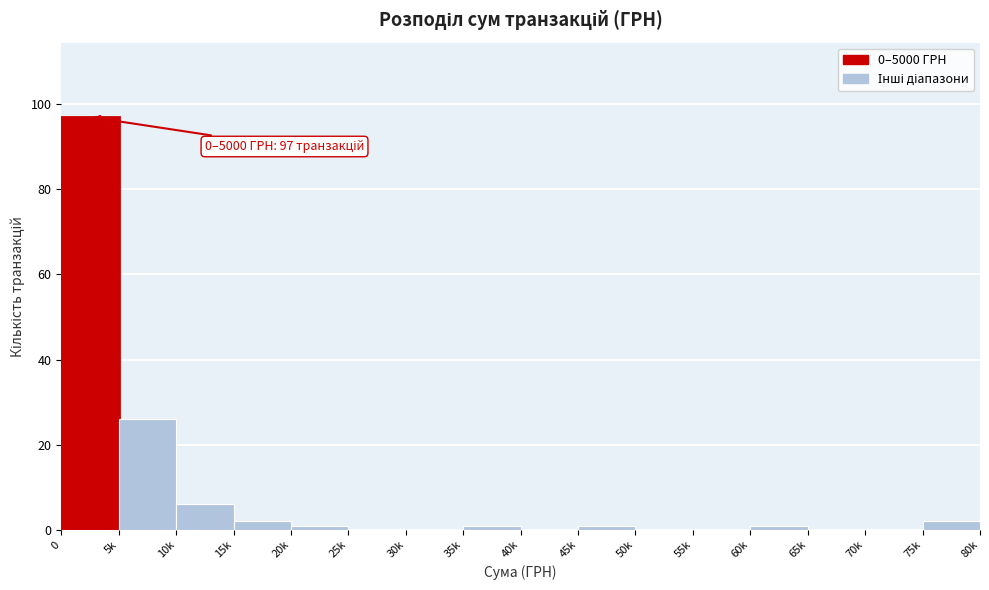

Reading left to right, transcribe all the data shown in this chart.

0=97	5k=26	10k=6	15k=2	20k=1	25k=0	30k=0	35k=1	40k=0	45k=1	50k=0	55k=0	60k=1	65k=0	70k=0	75k=2